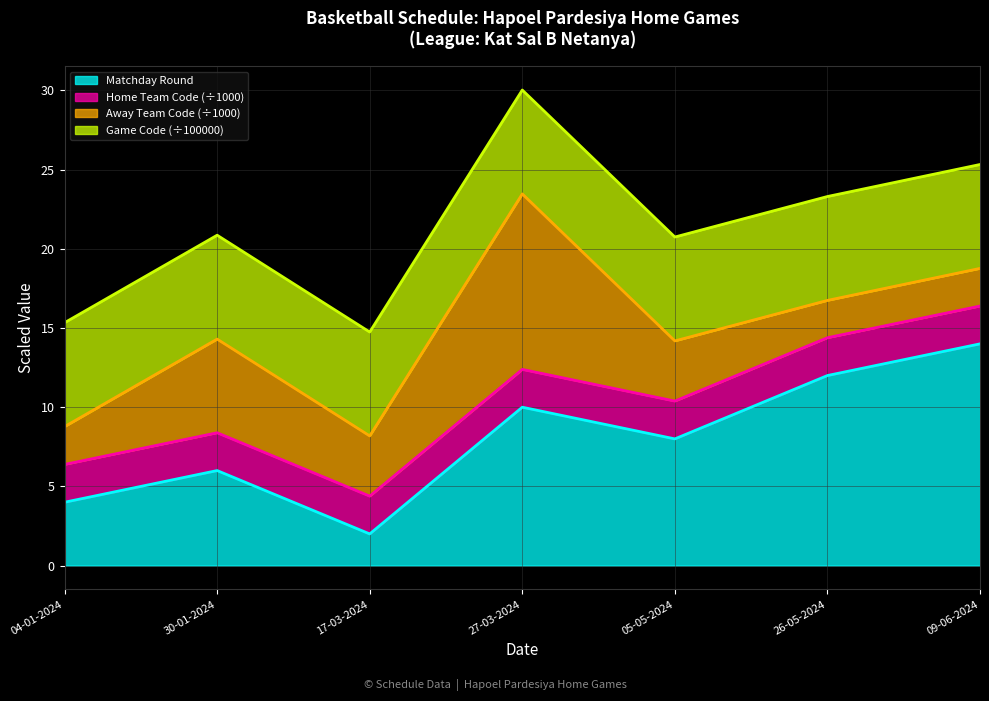

What is the label of the 2nd point from the left?

30-01-2024